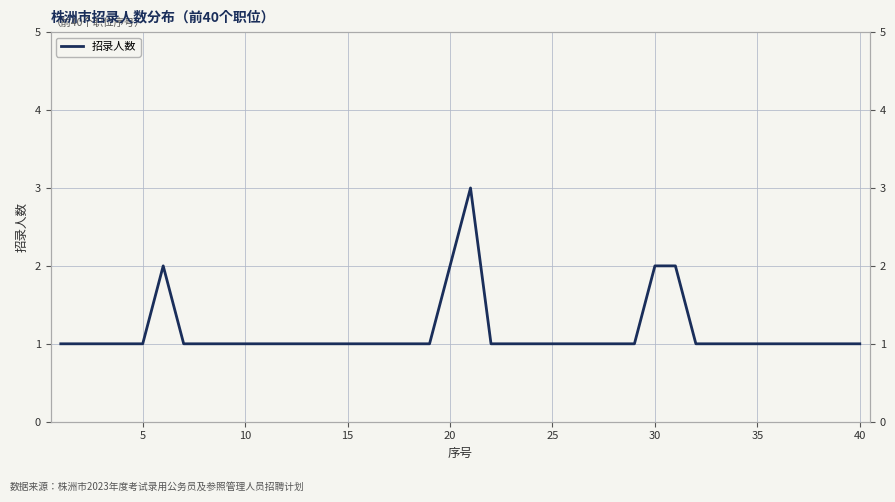

What is the average value?

1